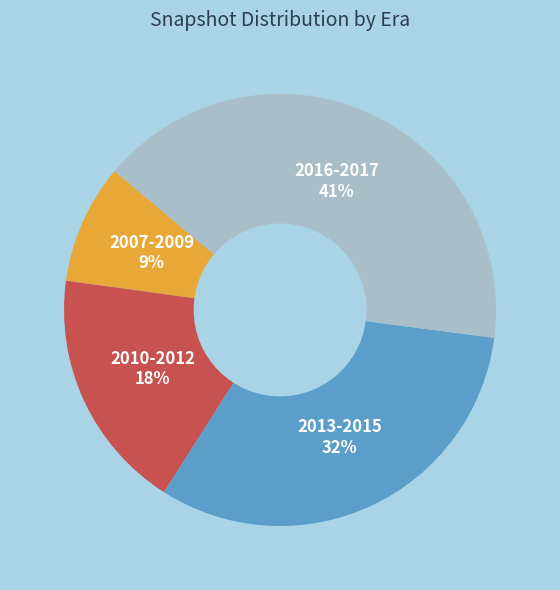

Is there any slice that represents more than half of the pie?

No